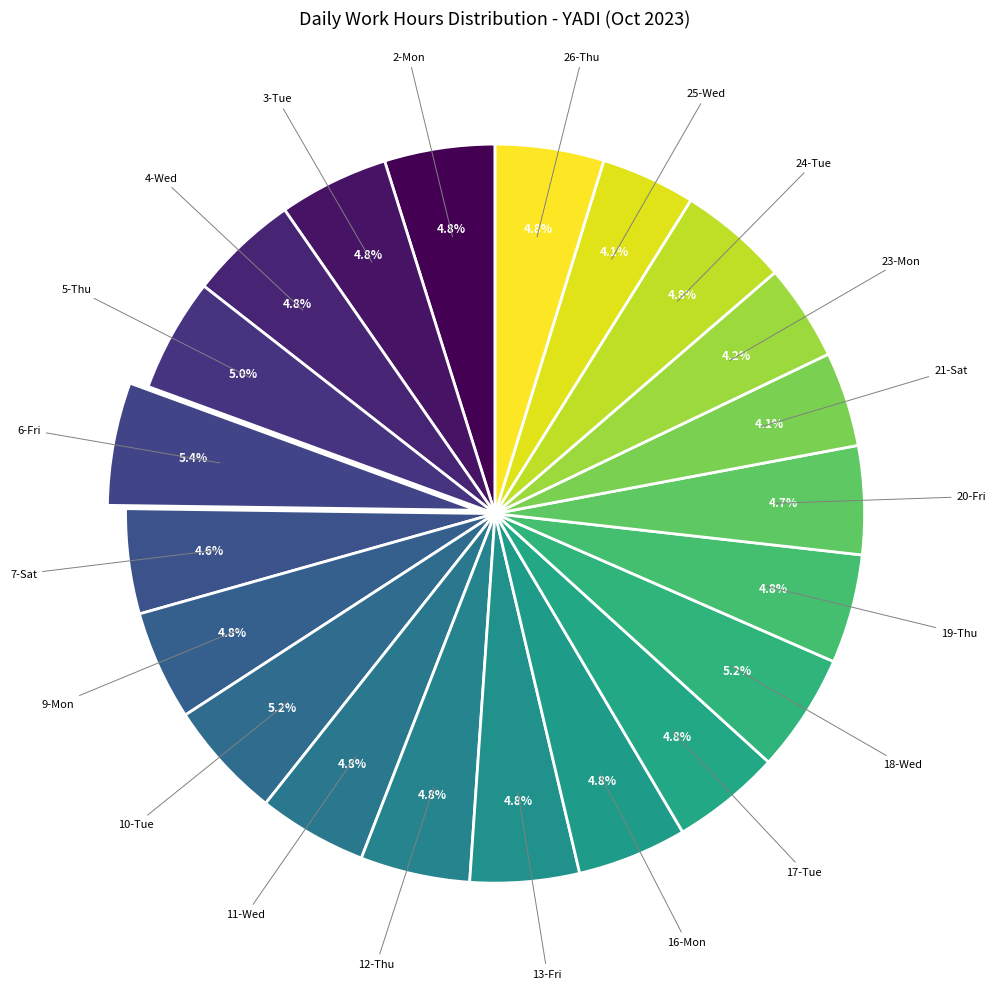

How many segments does this pie chart have?

21